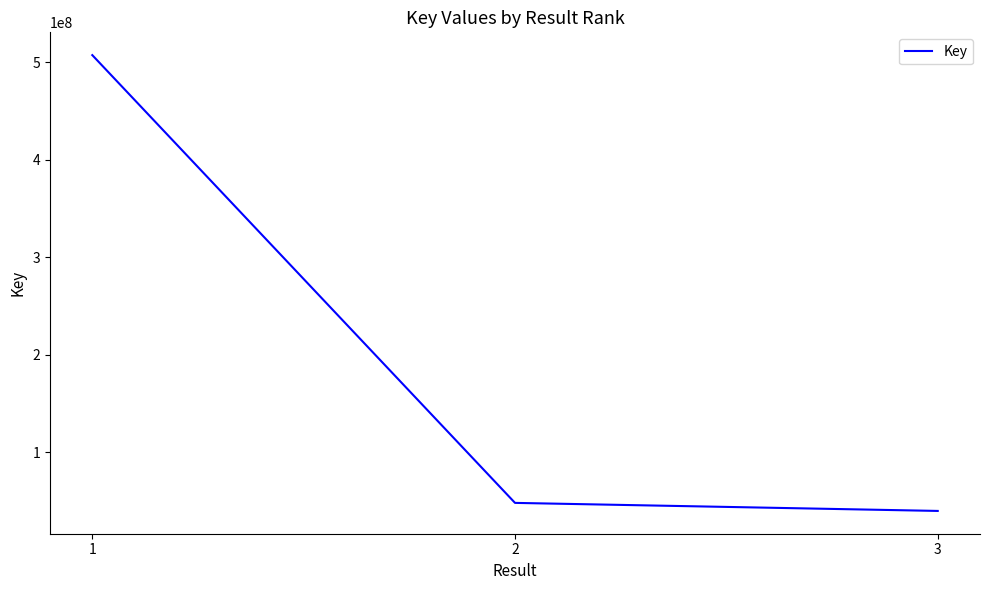

Read the value at 2, to the nearest 50.

47806700